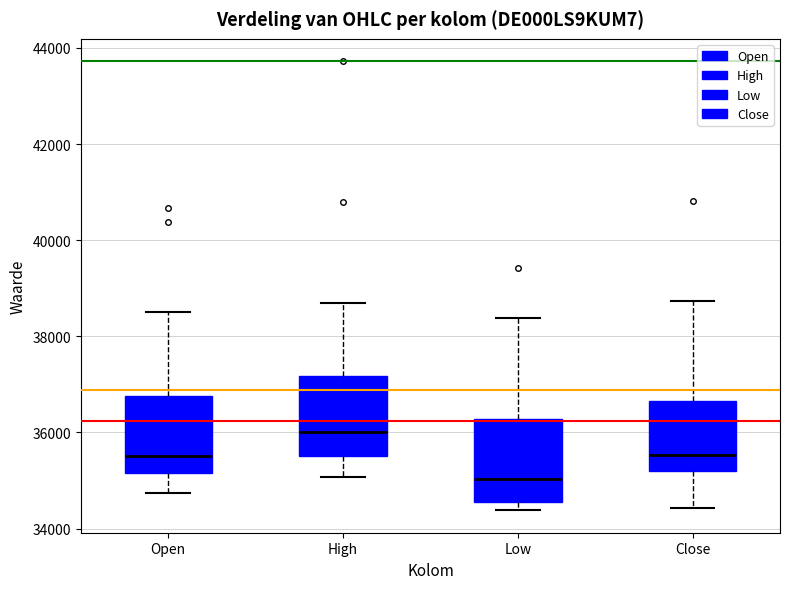

Reading left to right, transcribe this box plot: for each box, give where its median line is, the range the box spans, and where its two whiskers end, as read against the y-axis. The values are not printed on the chart, so give them approximately, as read against the axis.

Open: median 35600, box 35200 to 36800, whiskers 34800 to 38600
High: median 36000, box 35600 to 37200, whiskers 35000 to 38600
Low: median 35000, box 34600 to 36200, whiskers 34400 to 38400
Close: median 35600, box 35200 to 36600, whiskers 34400 to 38800